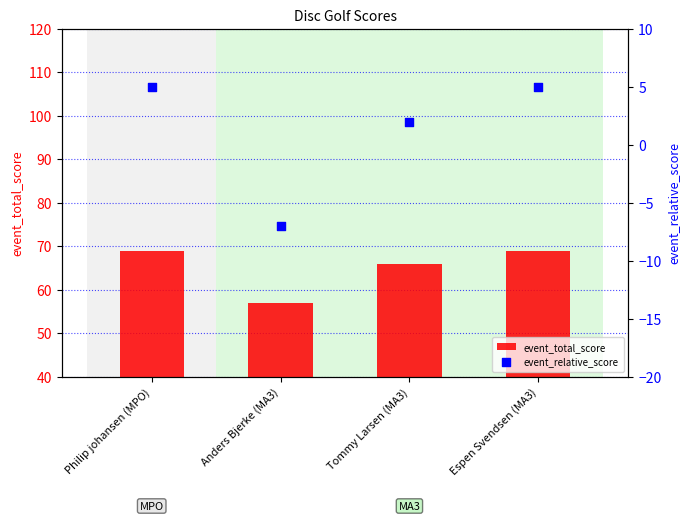

Which series has the largest total across all categories?

event_total_score